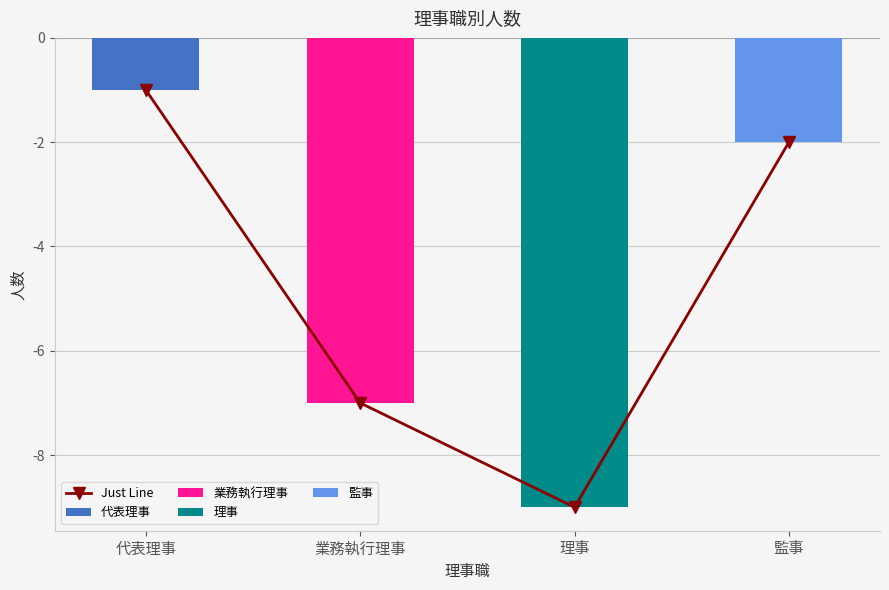

How many values are below -2?

2